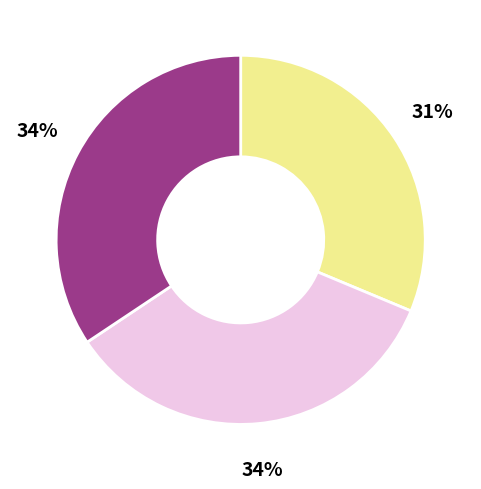

Is there any slice that represents more than half of the pie?

No